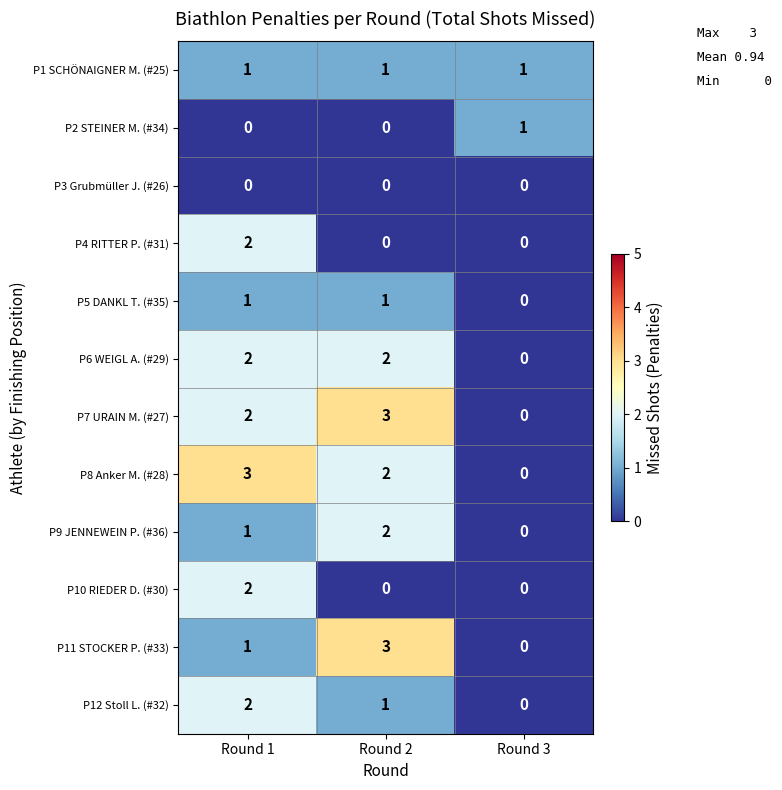

At which category is the sum across all series the highest?

Round 1